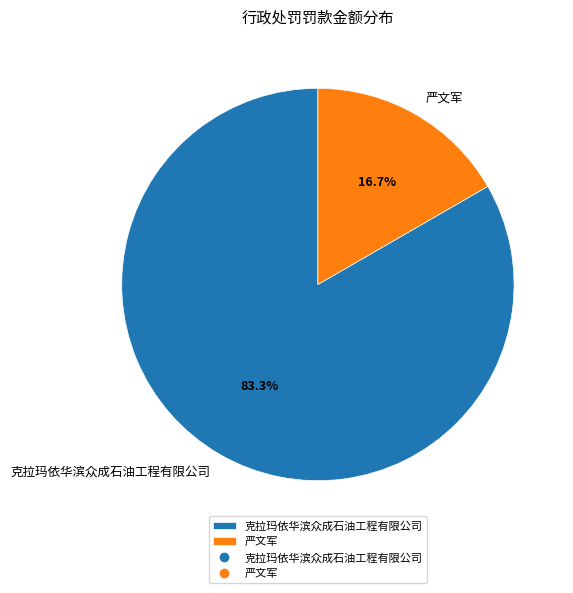

Between 克拉玛依华滨众成石油工程有限公司 and 严文军, which is larger?

克拉玛依华滨众成石油工程有限公司